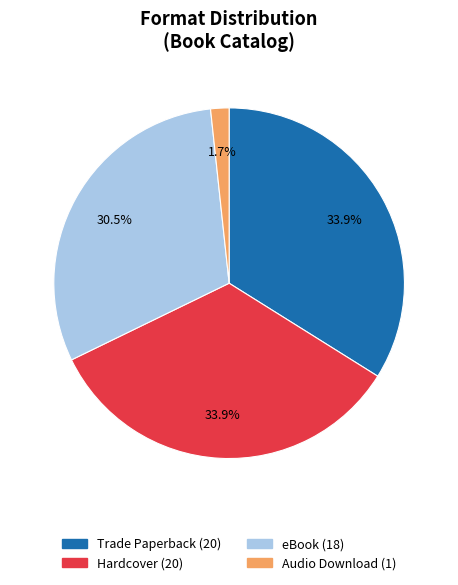

Which slice is the smallest?

Audio Download